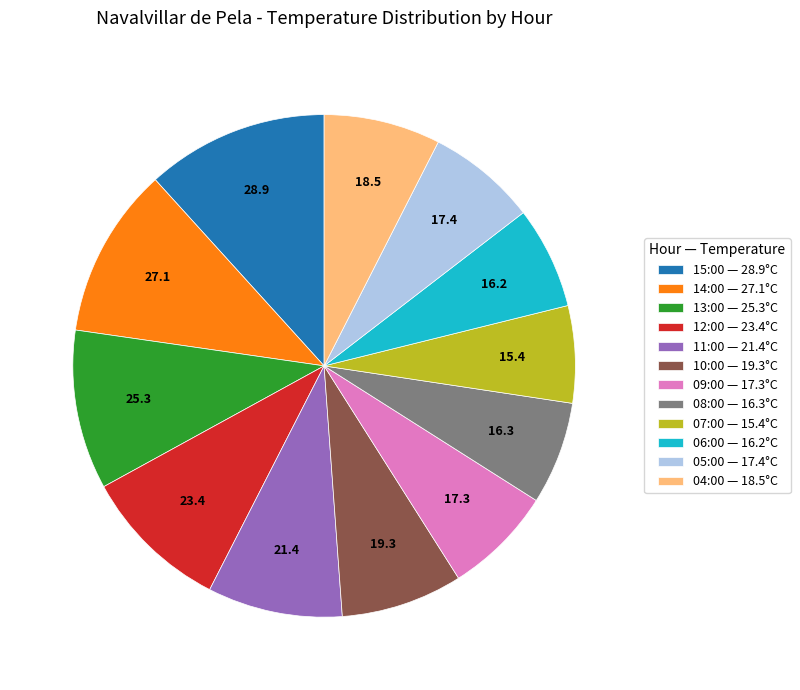

Which has a higher value, 06:00 — 16.2°C or 11:00 — 21.4°C?

11:00 — 21.4°C